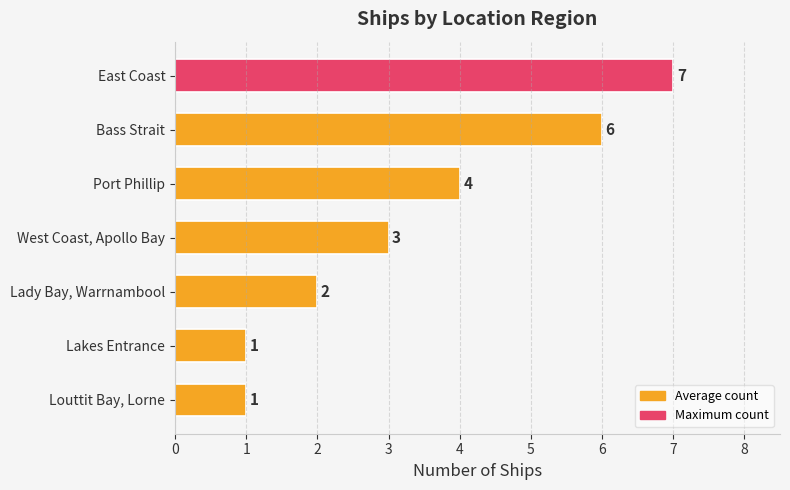

Where is the data nearest to the value 4?

Port Phillip